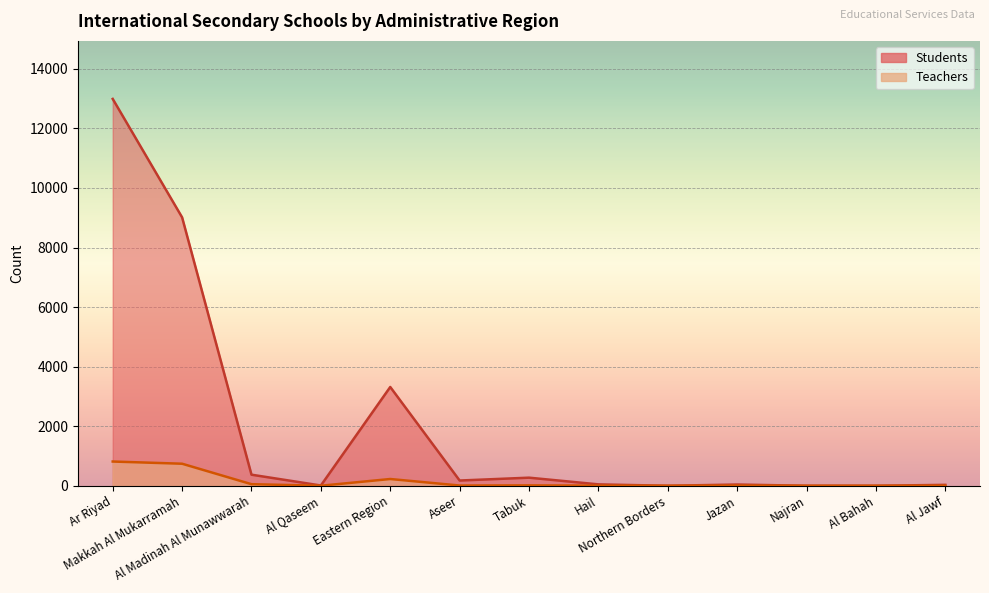

True or false: Teachers has more than 0 interior local peaks.

True